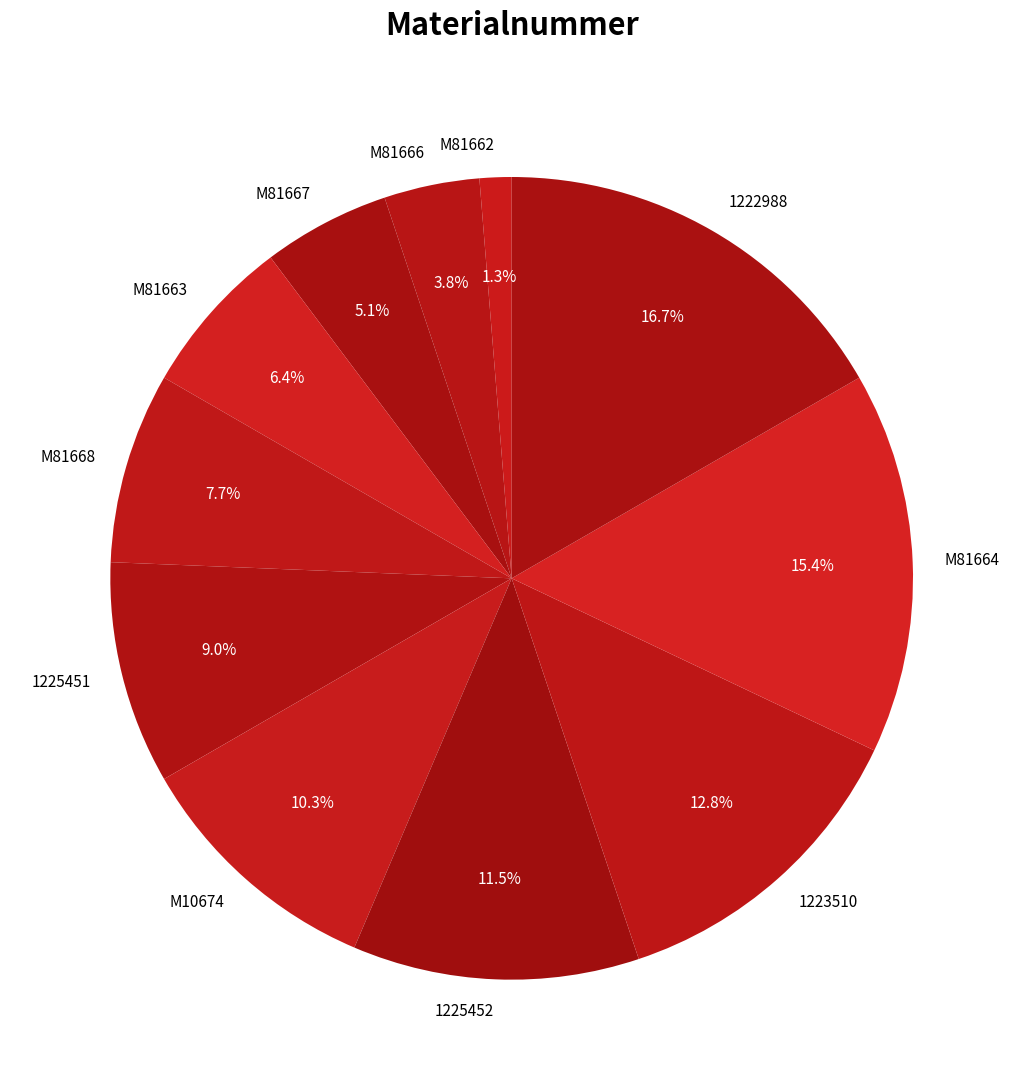

What is the largest slice in the pie chart?

1222988